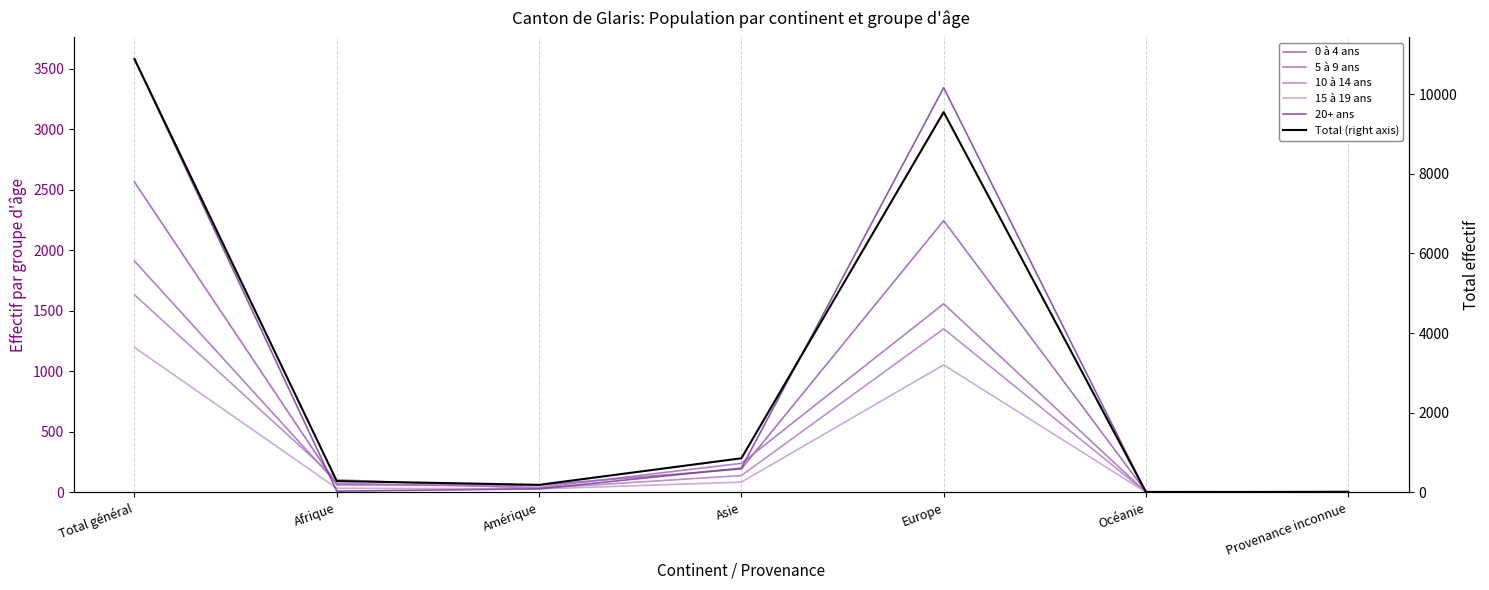

Reading left to right, transcribe all the data shown in this chart.

0 à 4 ans: 2564	61	59	193	2245	5	1
5 à 9 ans: 1911	74	40	239	1558	0	0
10 à 14 ans: 1632	104	32	138	1351	0	7
15 à 19 ans: 1197	33	27	84	1053	0	0
20+ ans: 3581	9	28	199	3344	1	0
Total (right axis): 10885	281	186	853	9551	6	8